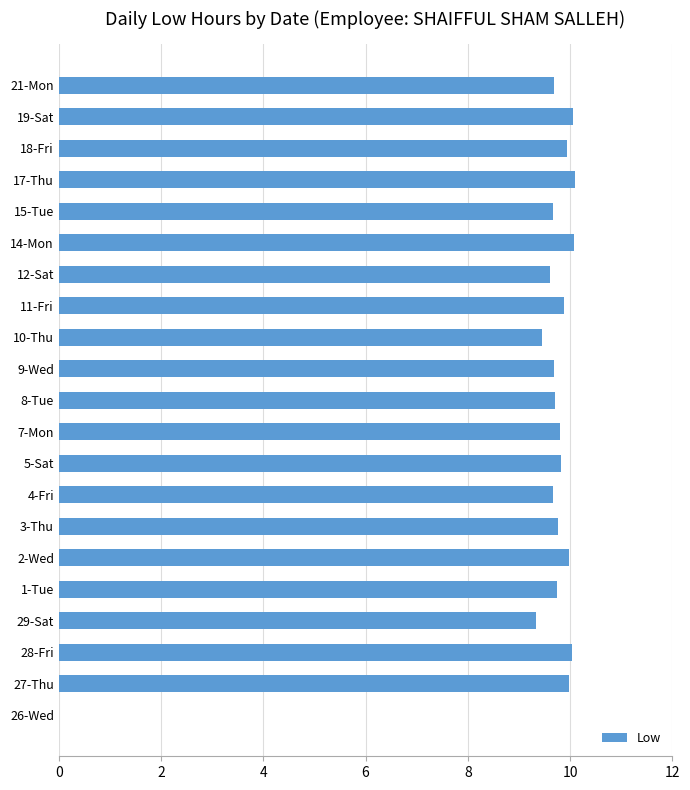

At which label is the value closest to 5?

29-Sat